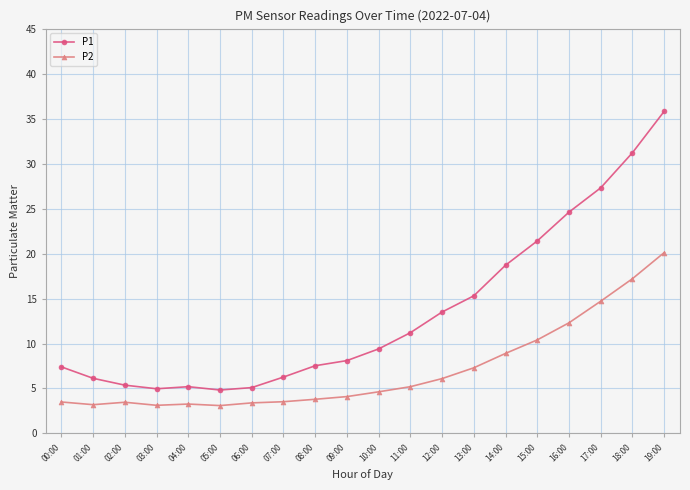

Is the value of P2 at 12:00 greater than the value of P1 at 09:00?

No